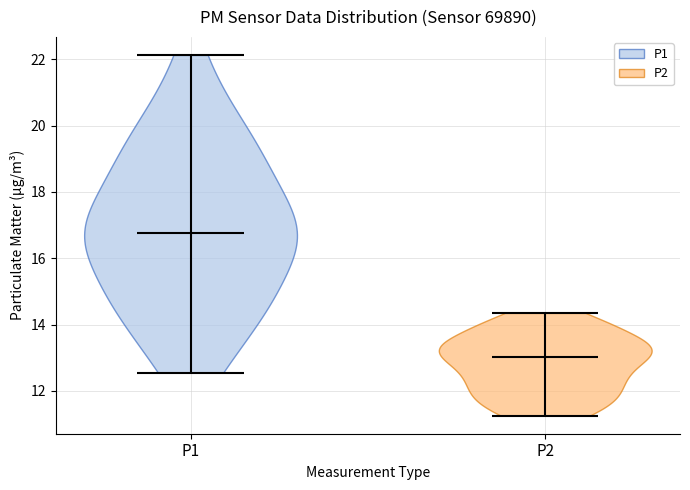

Reading left to right, read every violin against the y-axis: where its median line is, and the lowest and highest points it reaches. The values are not printed on the chart, so give them approximately, as read against the axis.

P1: median line 16.8, lowest point 12.6, highest point 22.2
P2: median line 13.0, lowest point 11.2, highest point 14.4